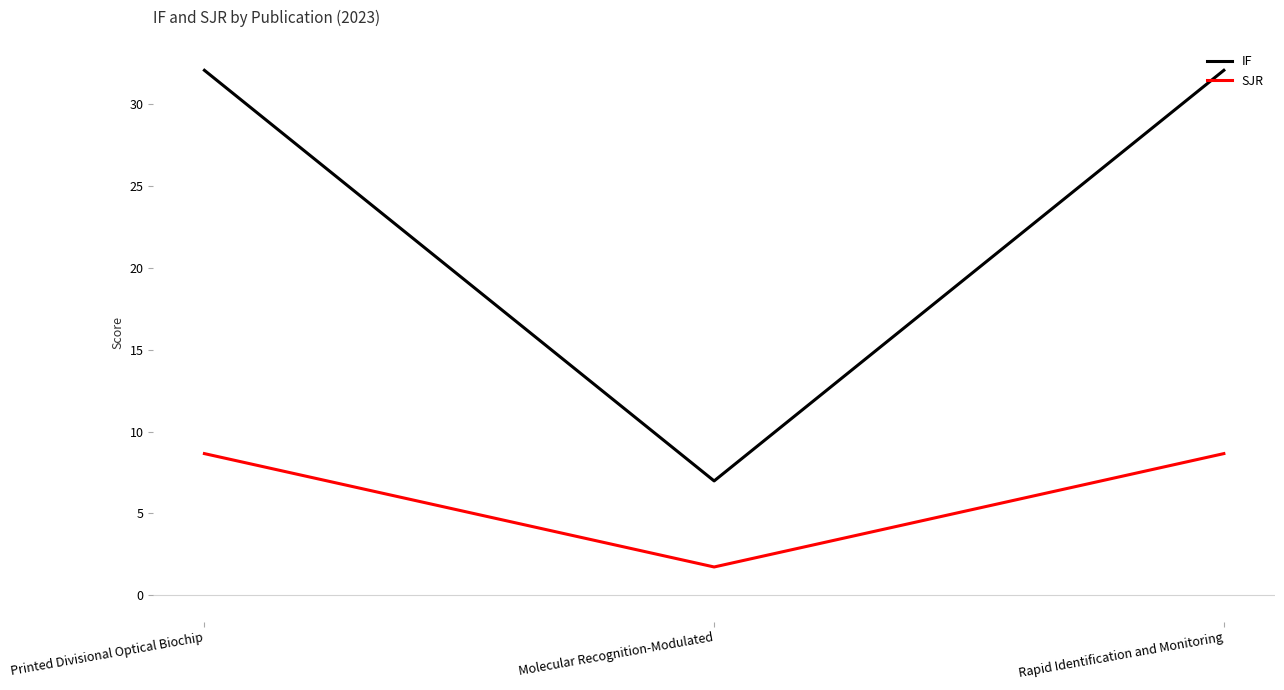

Does the chart have visible grid lines?

No